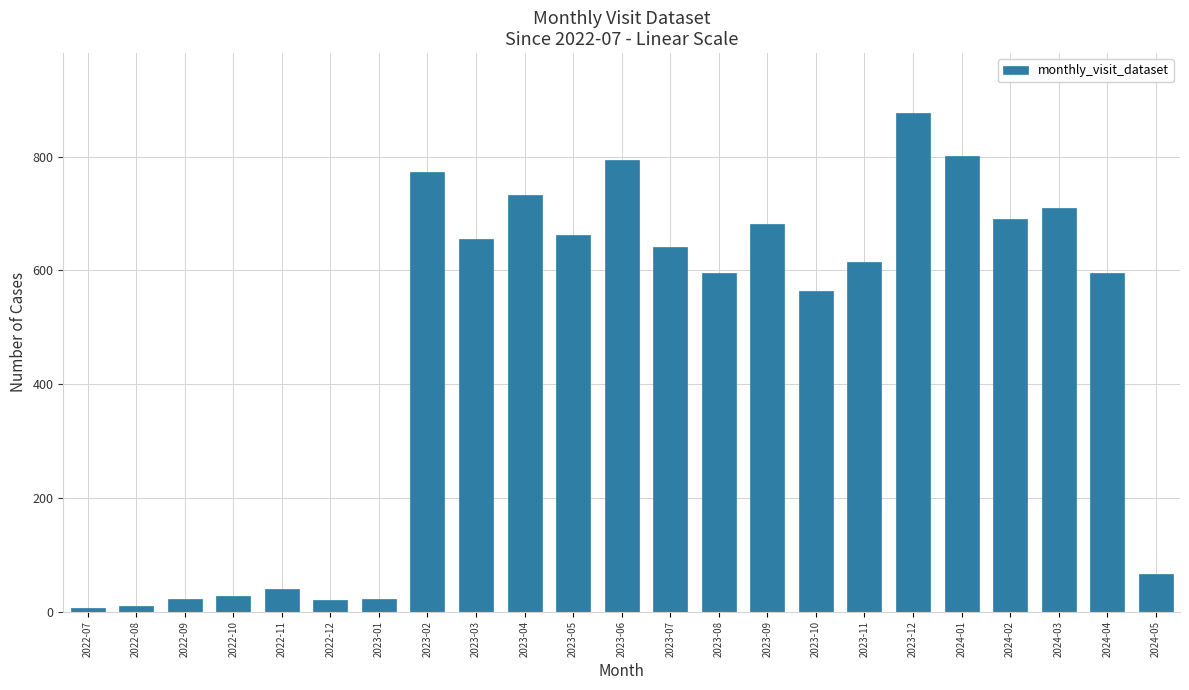

What is the sum of all values?

10607